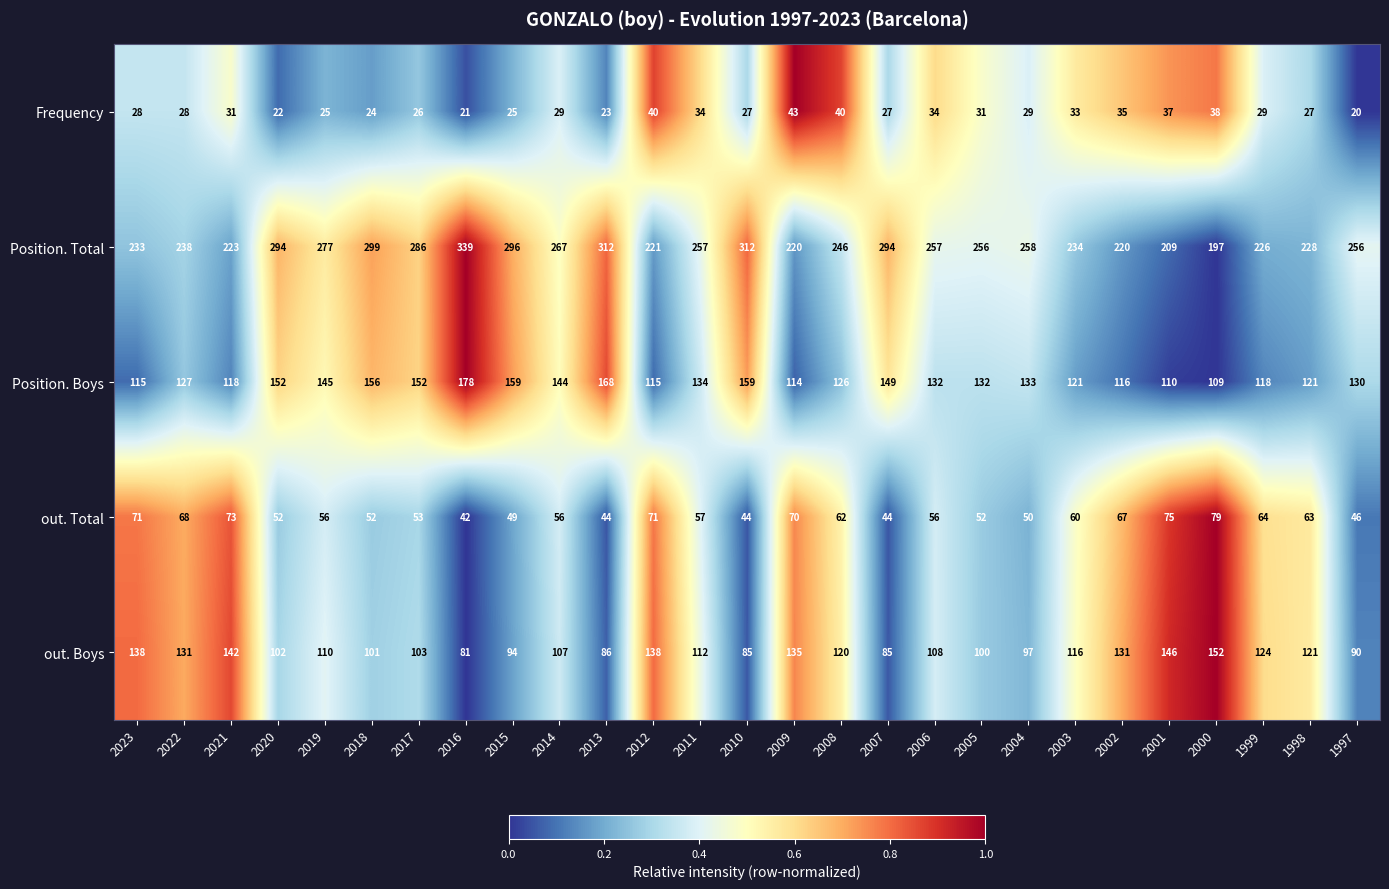

What is the difference between the highest and lowest values at 2004?

229